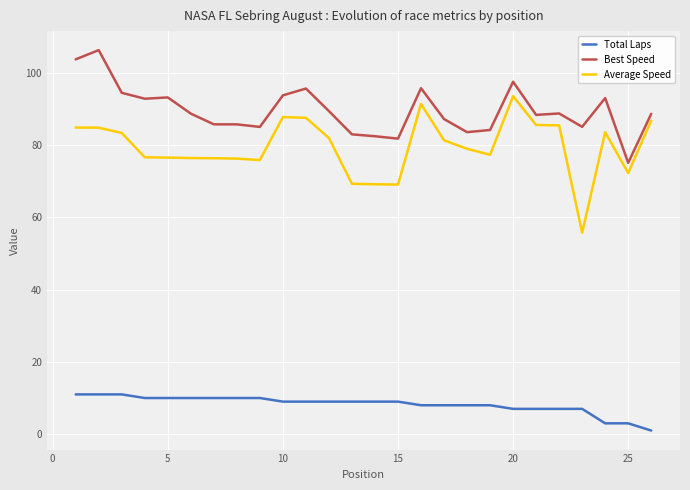

What is the greatest value displayed?

106.2